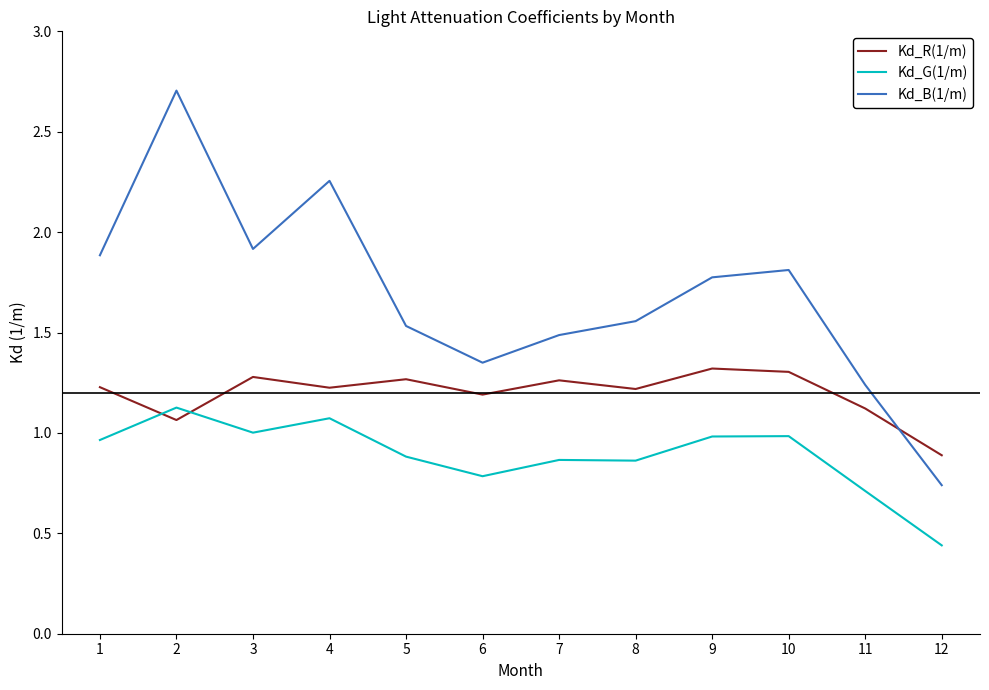

The Kd_B(1/m) series shows 1.5 at 7. True or false?

True